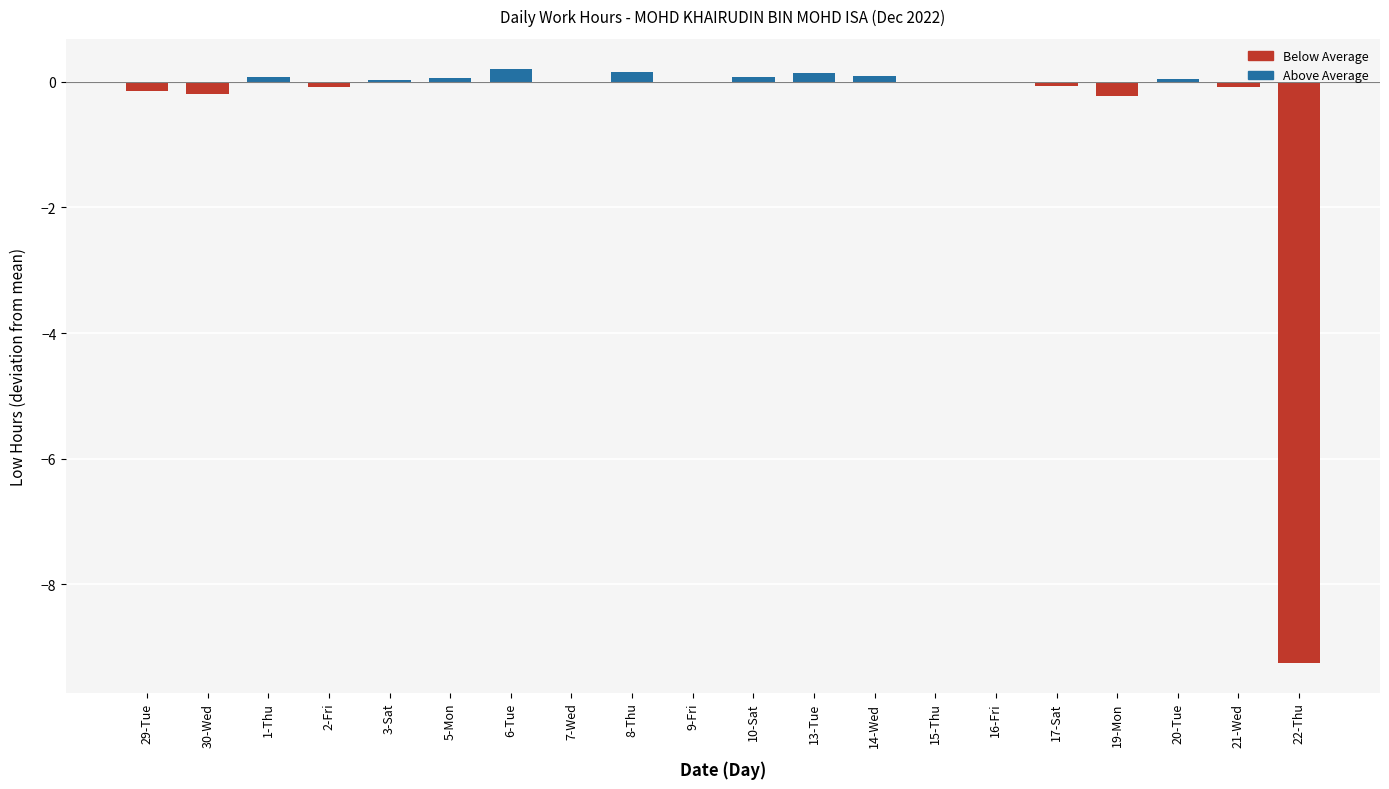

The chart shows a value of -0.1 at 2-Fri. True or false?

True